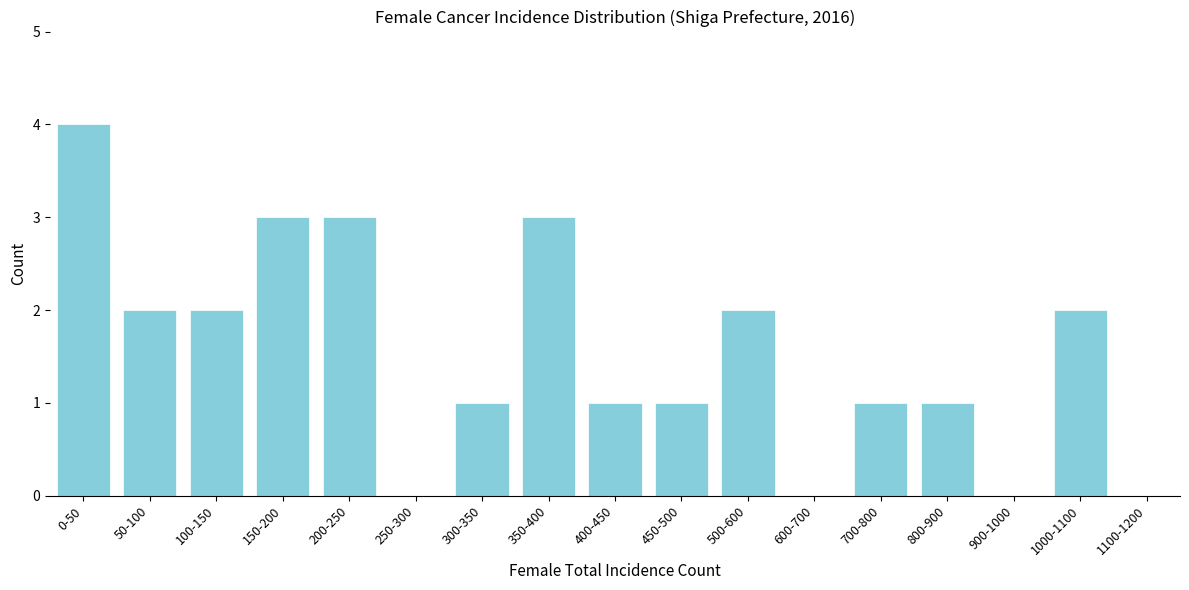

Reading left to right, extract all data points from this chart.

0-50=4	50-100=2	100-150=2	150-200=3	200-250=3	250-300=0	300-350=1	350-400=3	400-450=1	450-500=1	500-600=2	600-700=0	700-800=1	800-900=1	900-1000=0	1000-1100=2	1100-1200=0